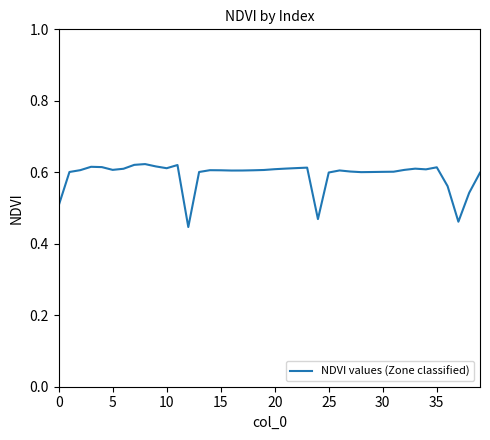

True or false: the data shows 0.6 at 25.

True